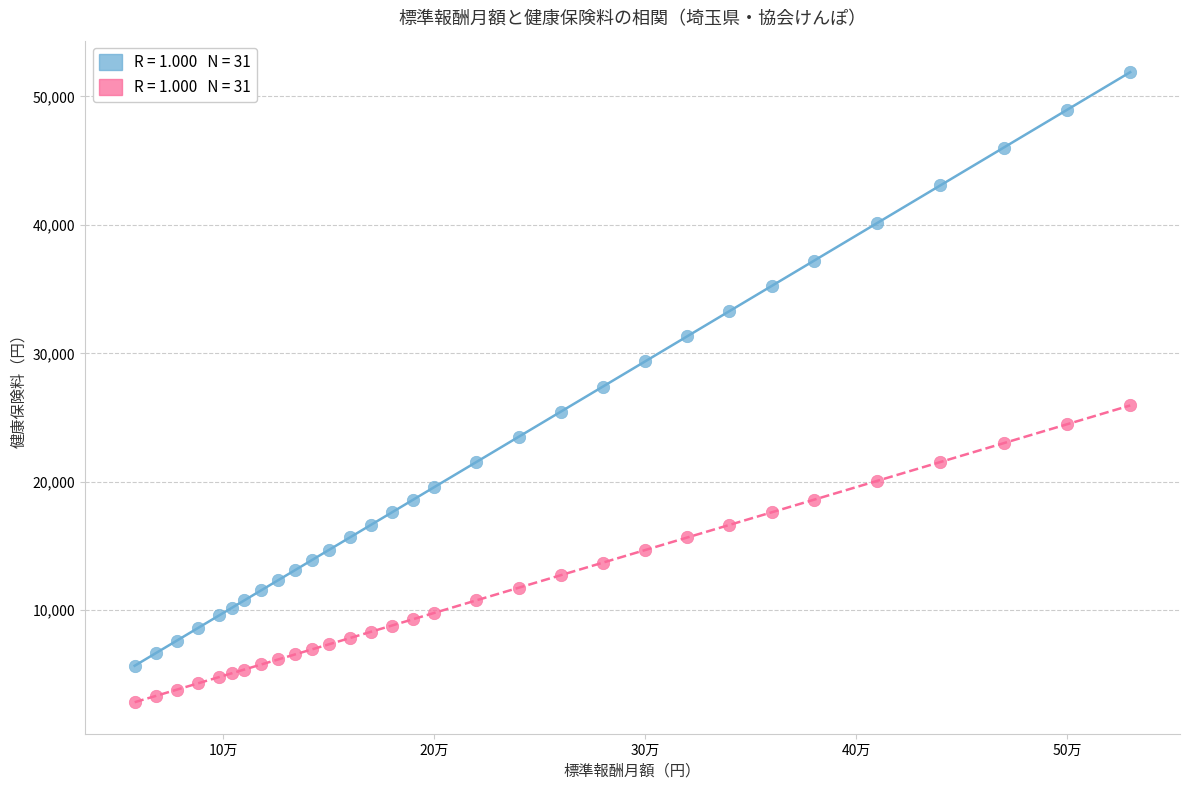

Across all data points, what is the range of X values (max minus min)?

472000.0